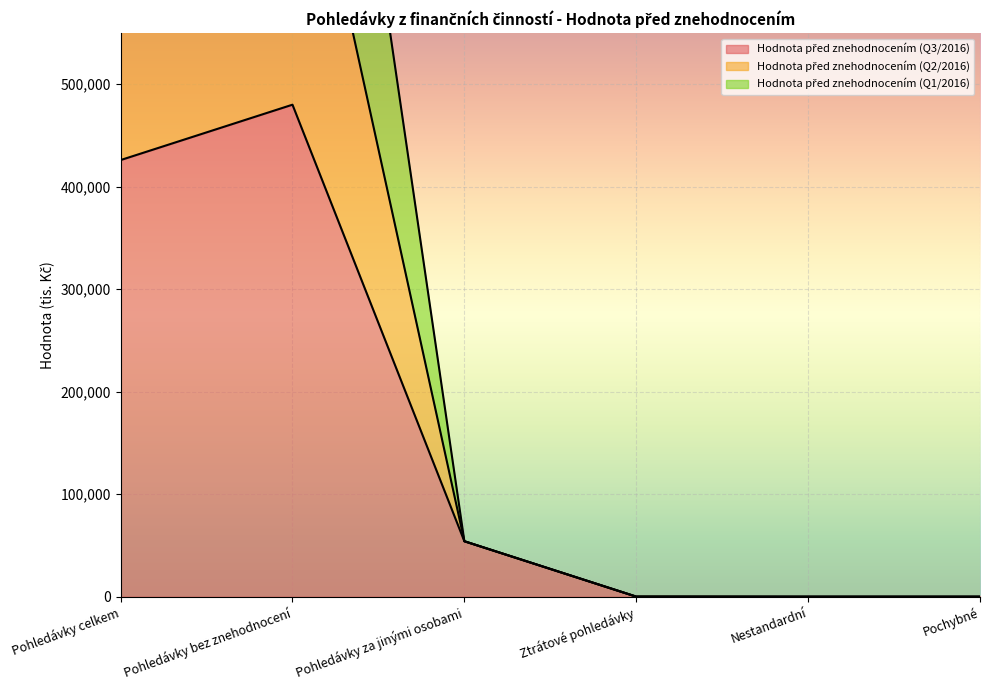

What is the difference between the maximum and minimum values in the Hodnota před znehodnocením (Q3/2016) series?

480092